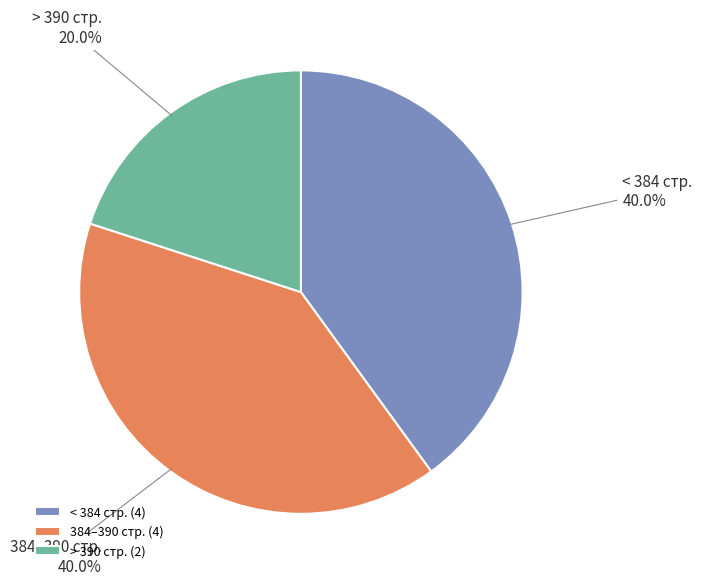

Approximately how many times larger is the value at 384–390 стр. compared to > 390 стр.?

2.0